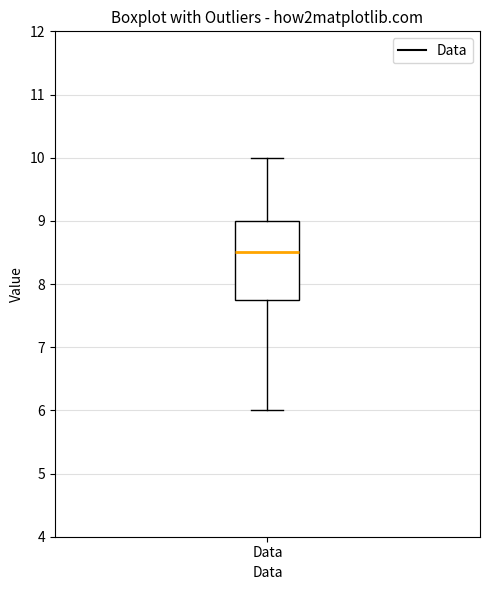

Read this box plot against the y-axis: the position of the median line, the range covered by the box, and the ends of both whiskers. The values are not printed on the chart, so give them approximately, as read against the axis.

median 8.5, box 7.8 to 9.0, whiskers 6.0 to 10.0